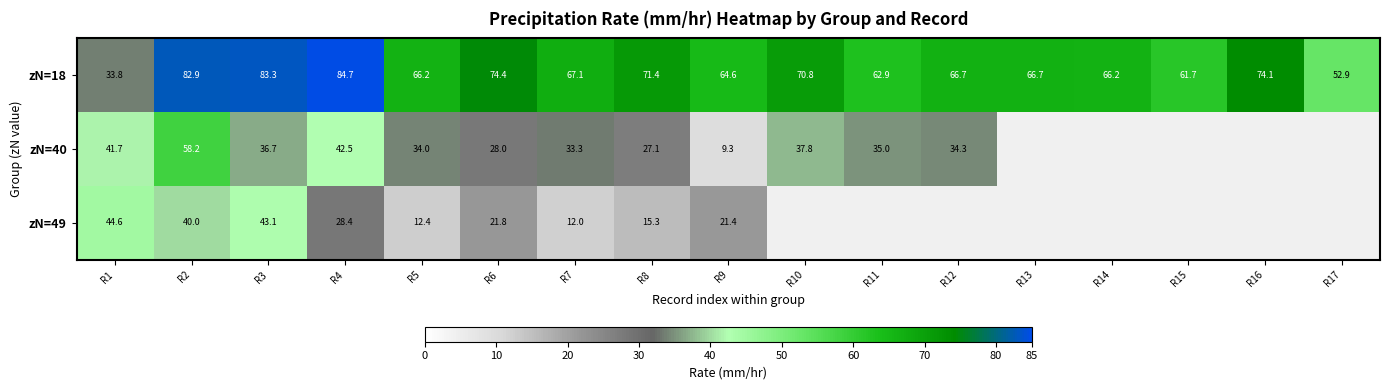

How many categories are shown in the chart?

17